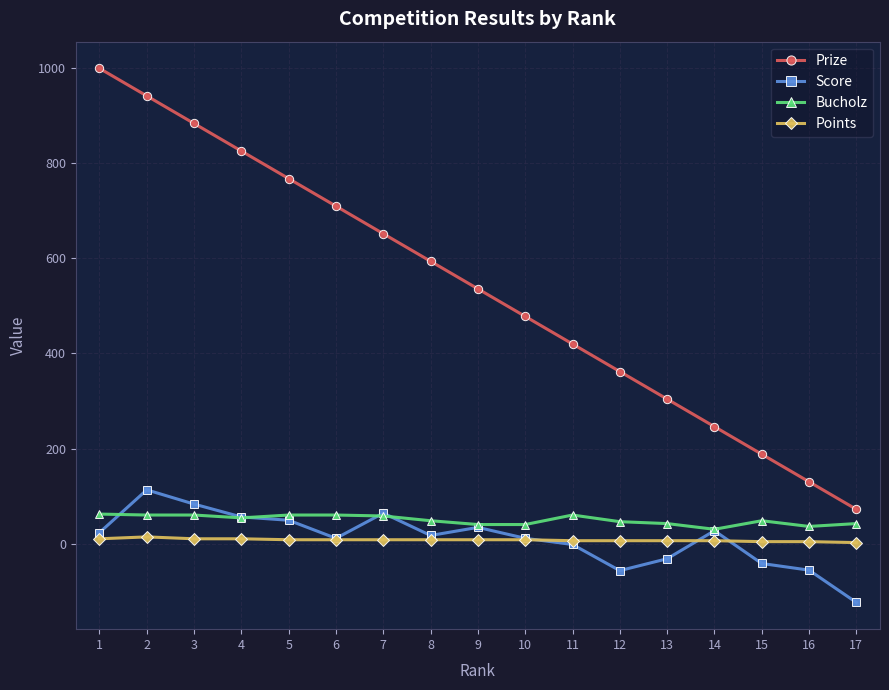

What is the difference between the second highest and minimum values in the Score series?

207